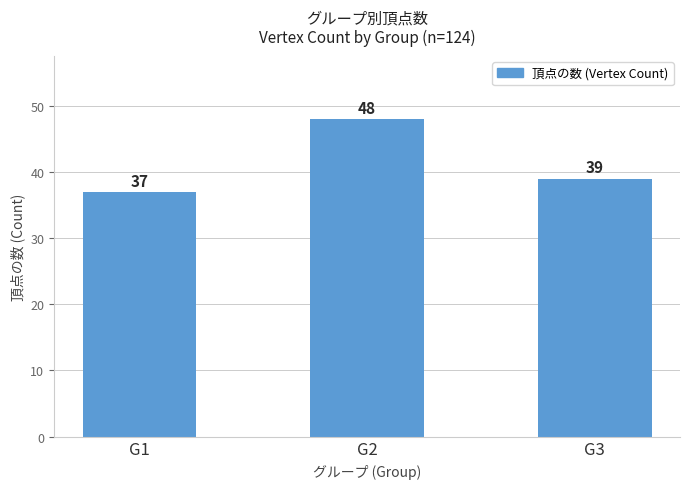

How many values are between 37 and 48?

3